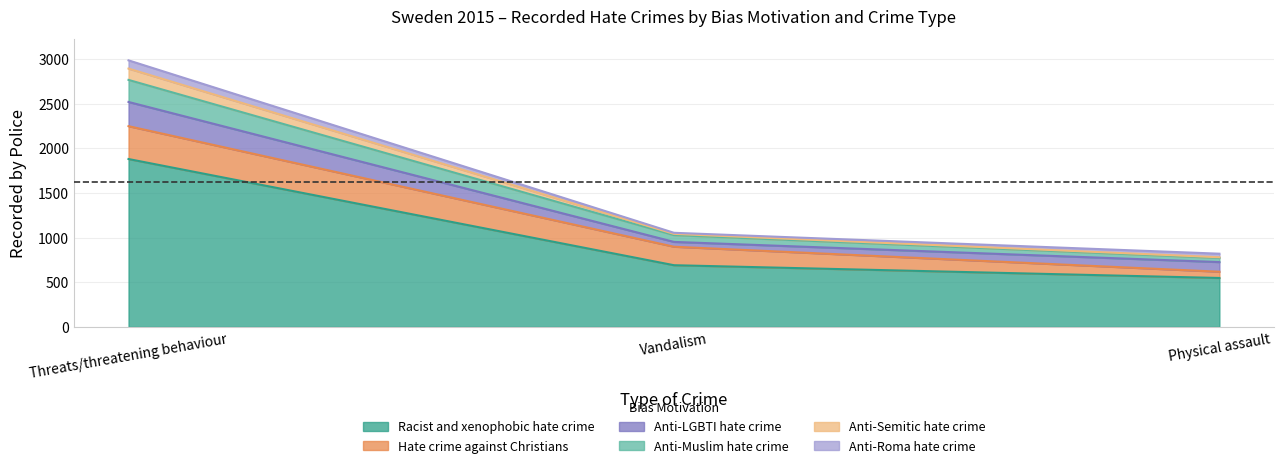

At which label does Anti-Muslim hate crime first exceed 1028?

Threats/threatening behaviour